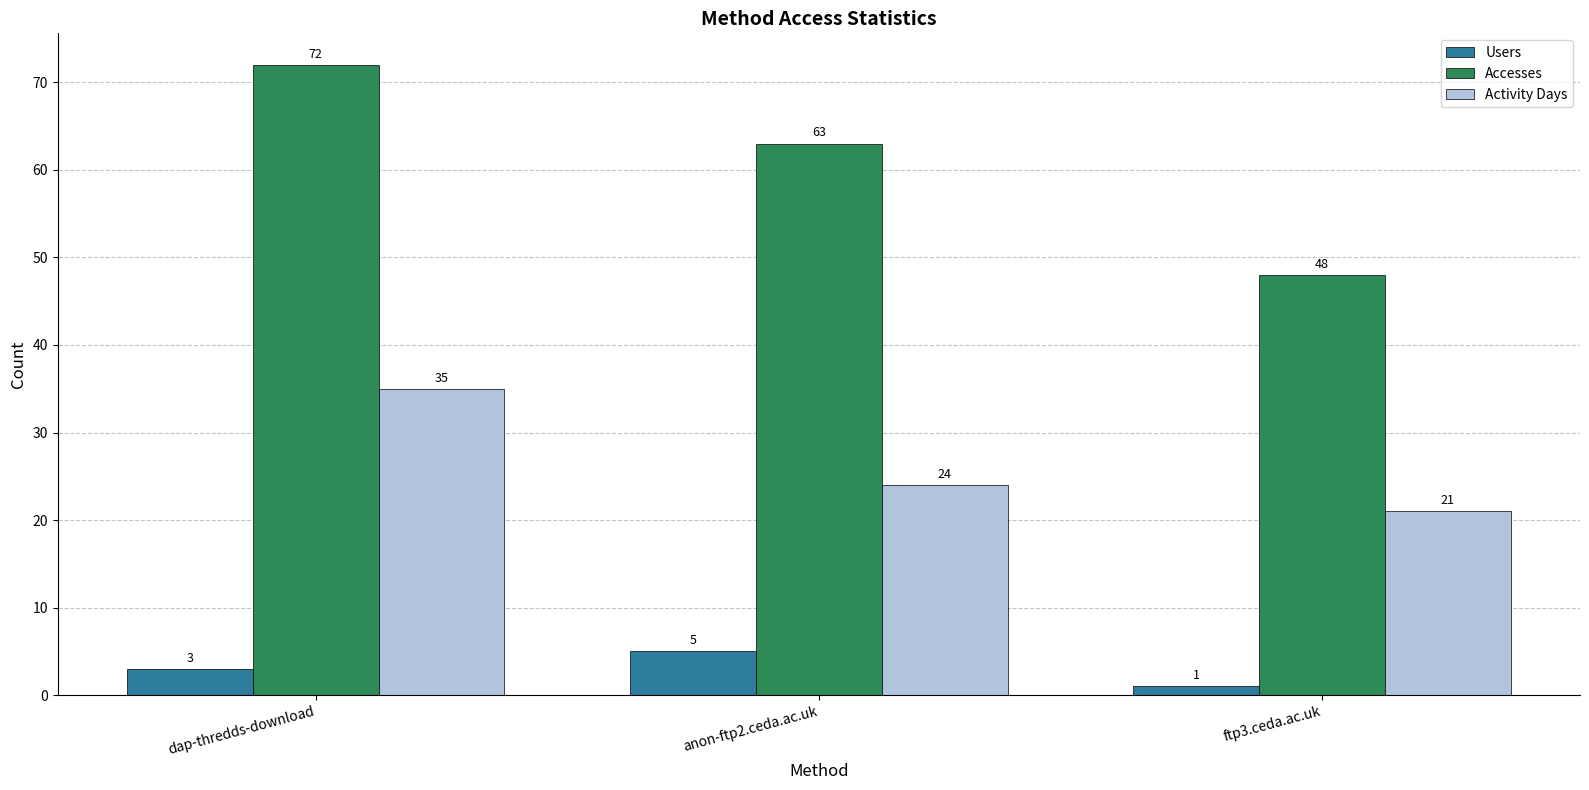

Where is Activity Days nearest to the value 28?

anon-ftp2.ceda.ac.uk